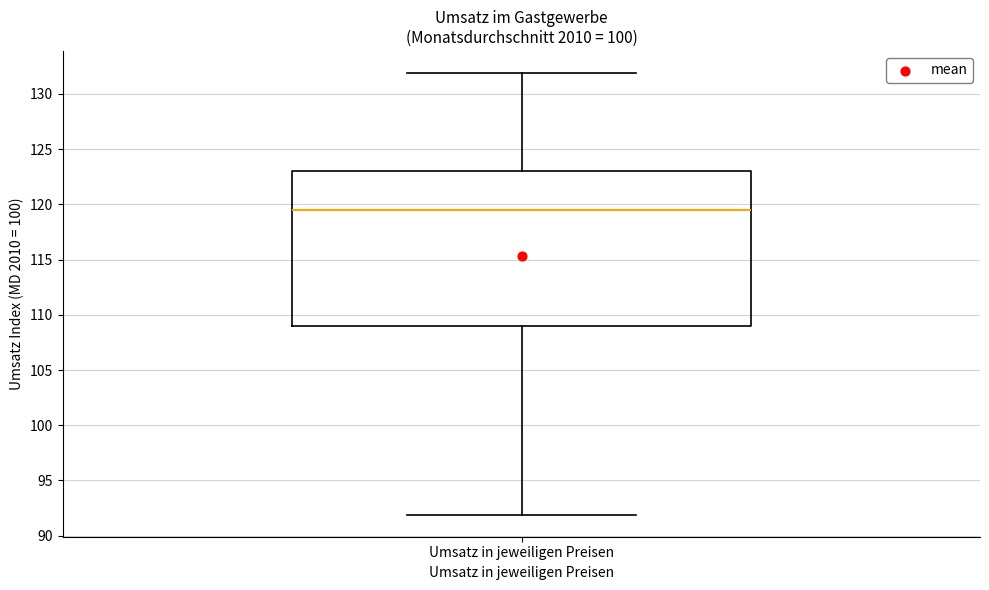

Where is the lower edge of the box for Umsatz in jeweiligen Preisen on the y-axis? The values are not printed on the chart, so give them approximately, as read against the axis.

109.0